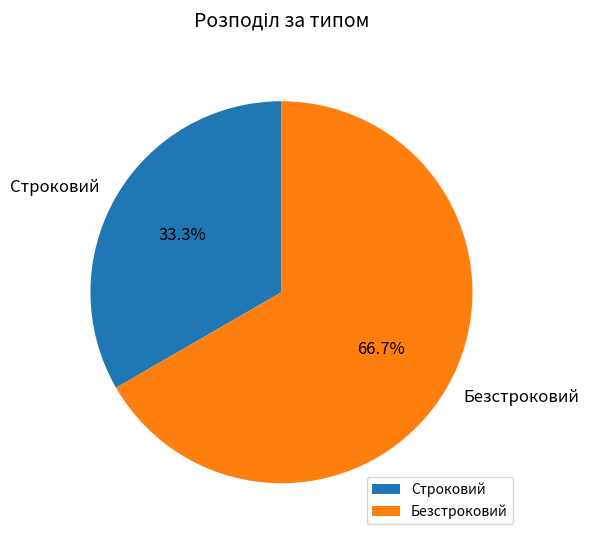

To the nearest percent, what percentage of the pie is Строковий?

33%